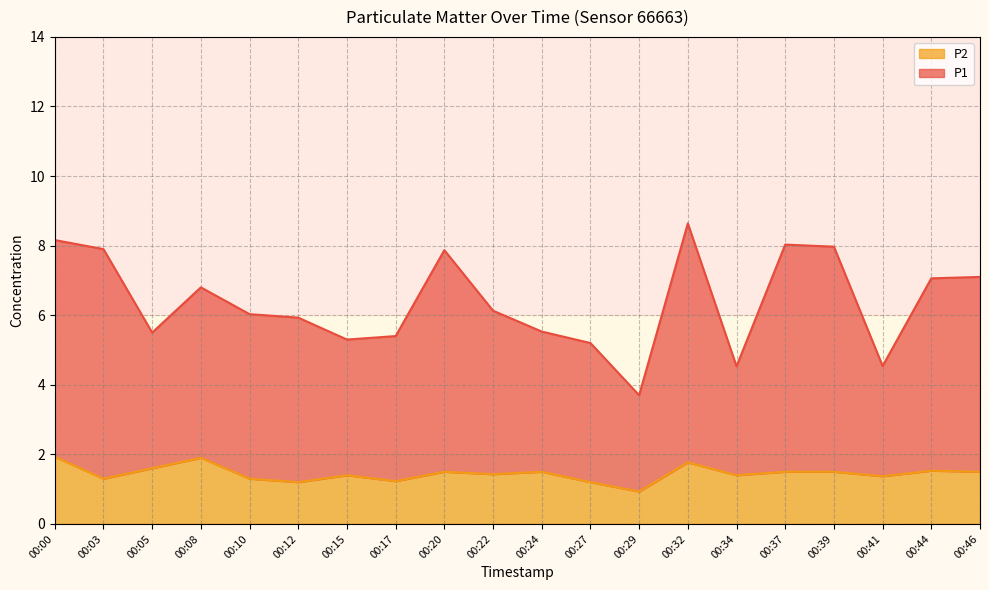

Rank the series by their average value, from lowest to highest.

P2, P1